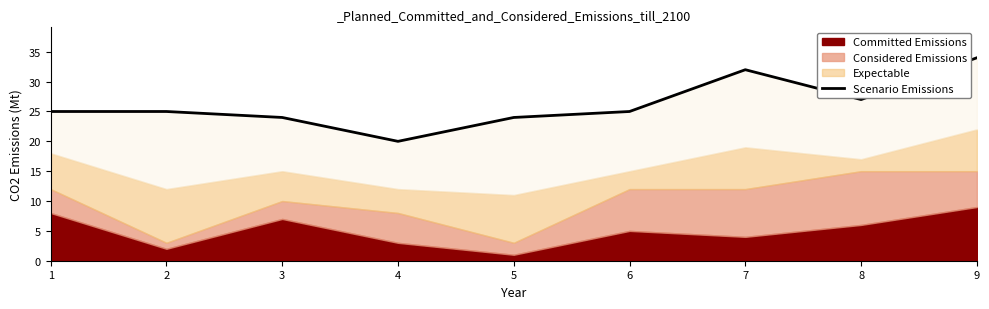

At which label is the value closest to 27?

8